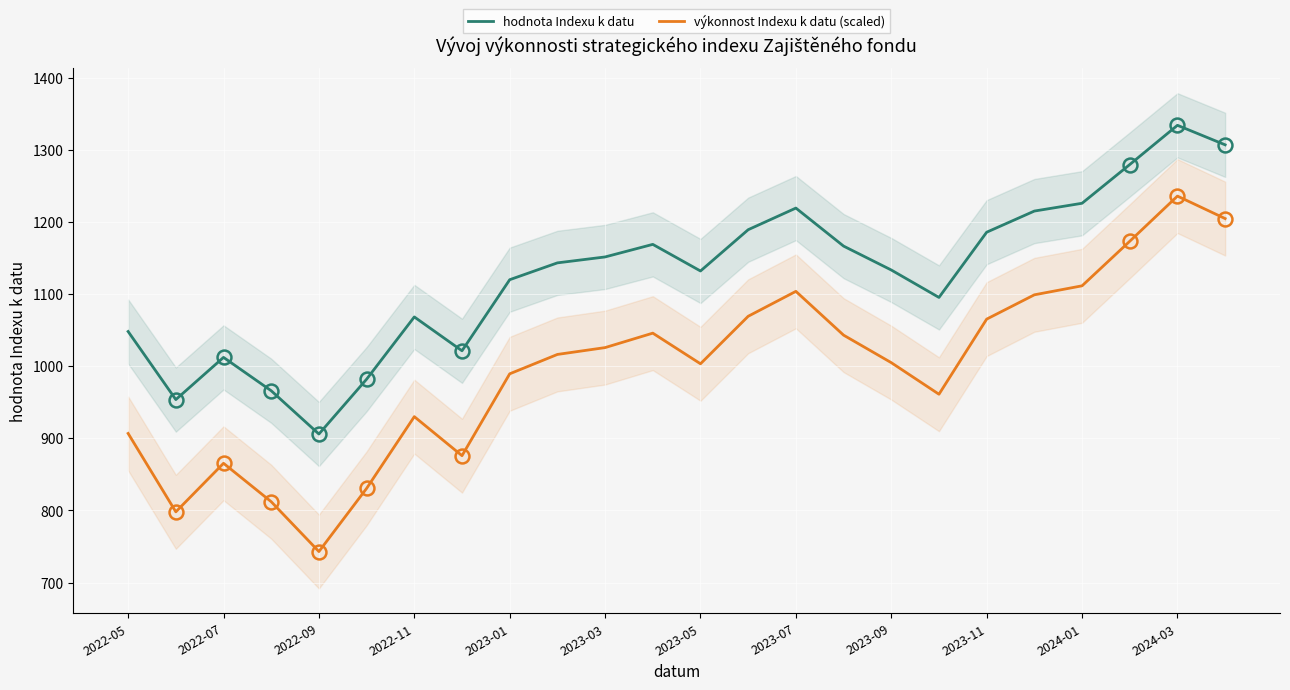

What is the difference between the highest and lowest values at 23?

102.3